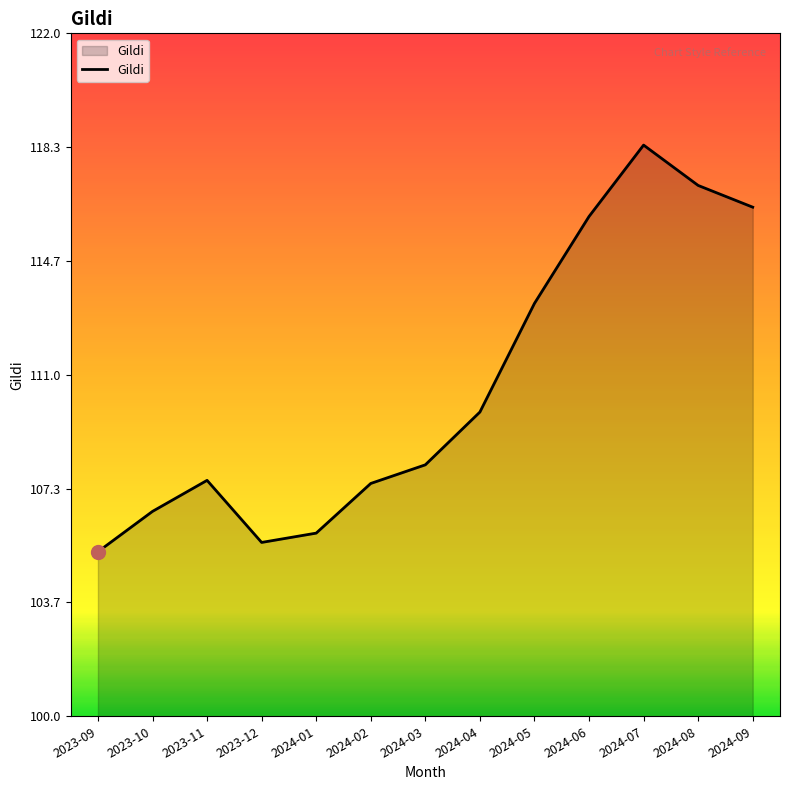

What is the average value?

110.6